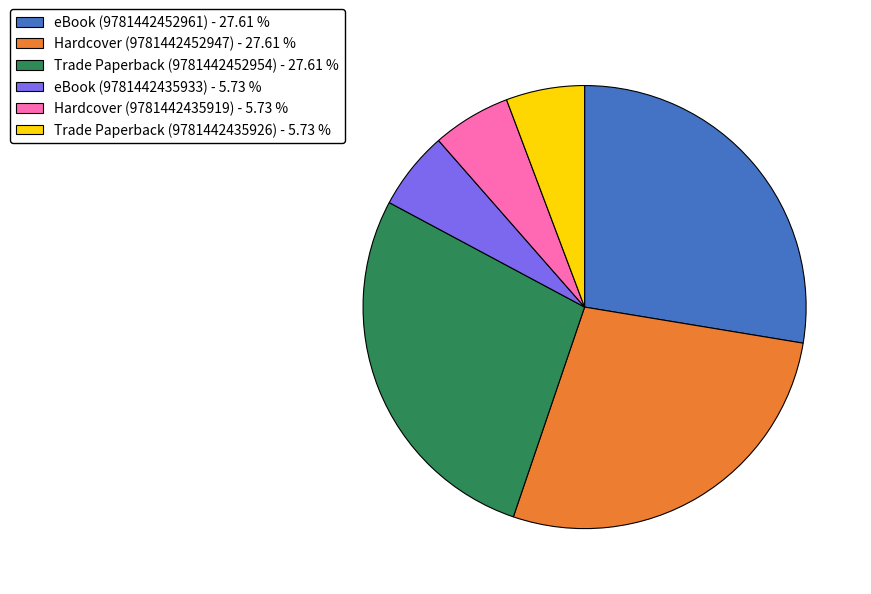

Which has a higher value, Trade Paperback (9781442435926) - 5.73 % or Trade Paperback (9781442452954) - 27.61 %?

Trade Paperback (9781442452954) - 27.61 %